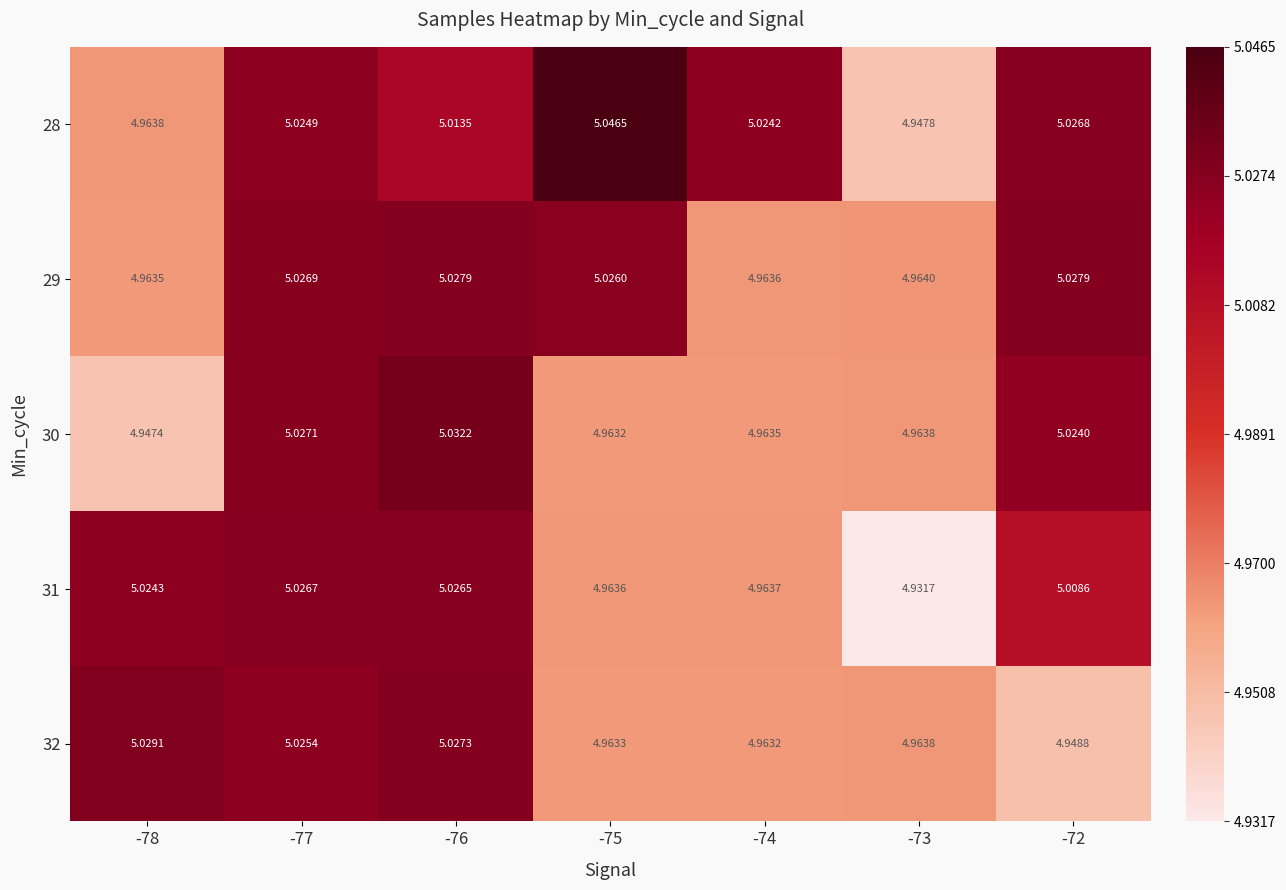

Rank the series at -75 from highest to lowest value.

28, 29, 31, 32, 30